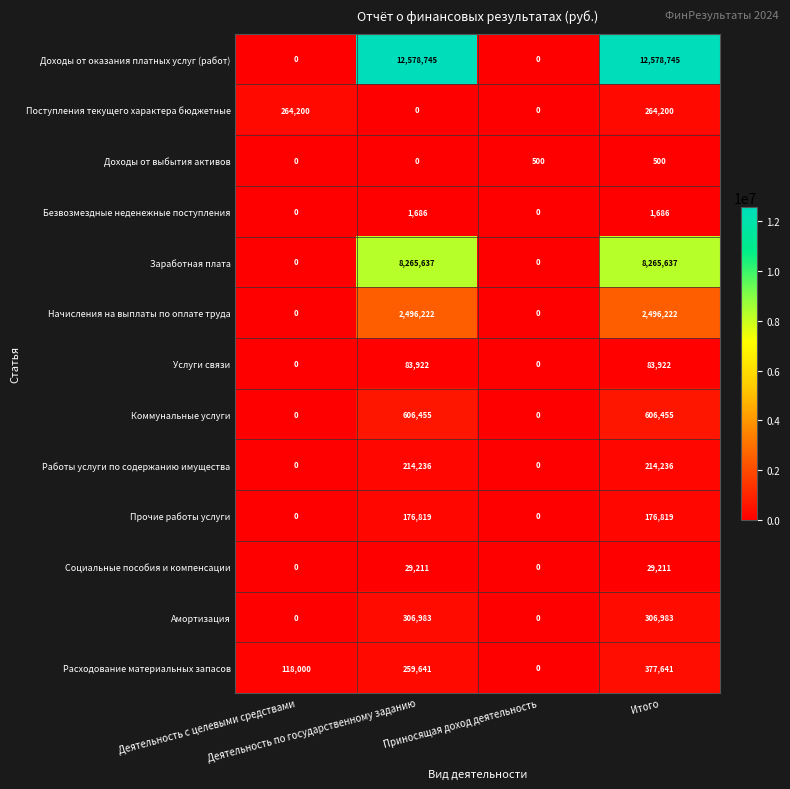

What is the total value across all series at Деятельность с целевыми средствами?

382200